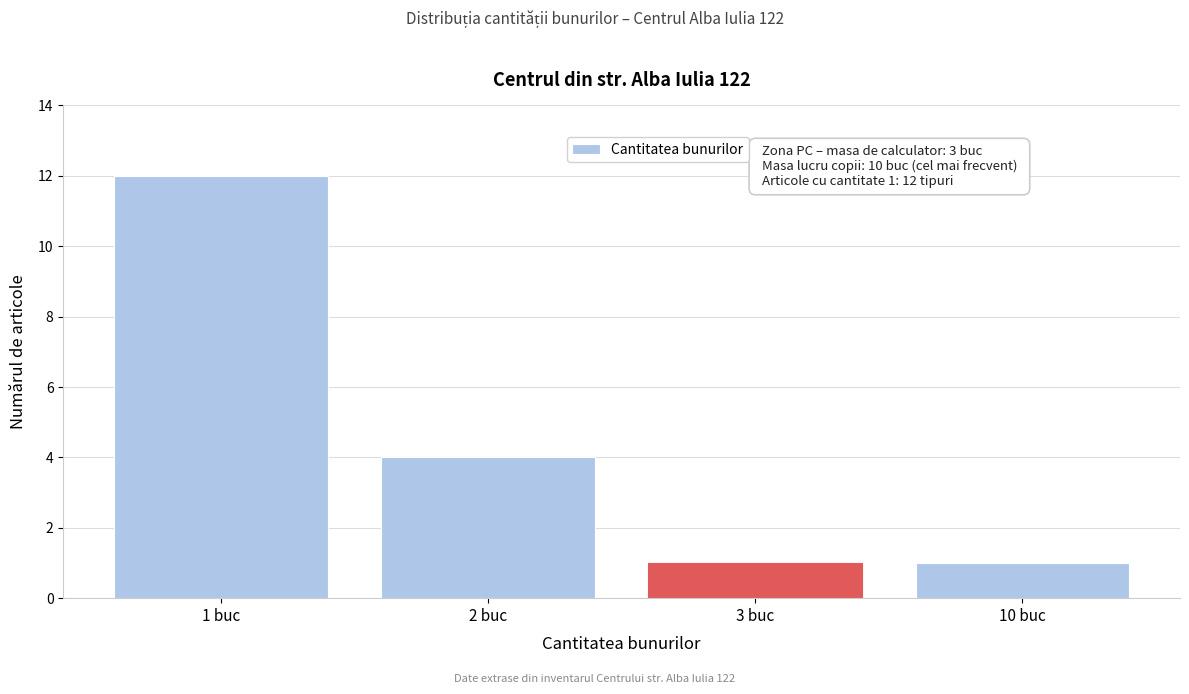

Reading right to left, what are all the values shown in this chart?

1	1	4	12